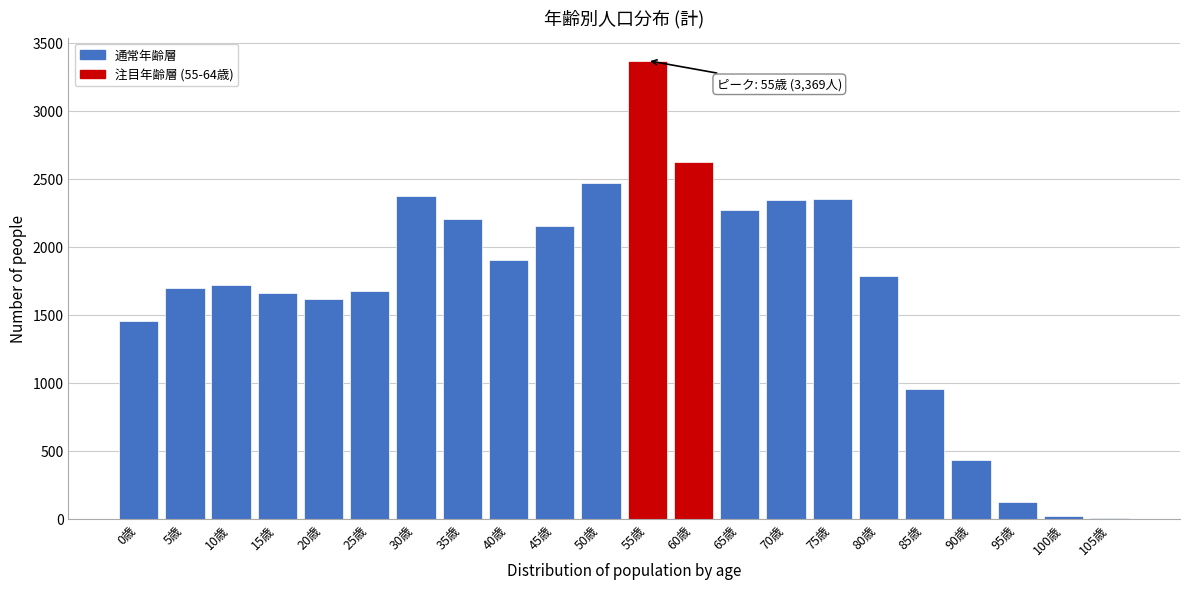

Is it true that the value at 95歳 is 126?

True